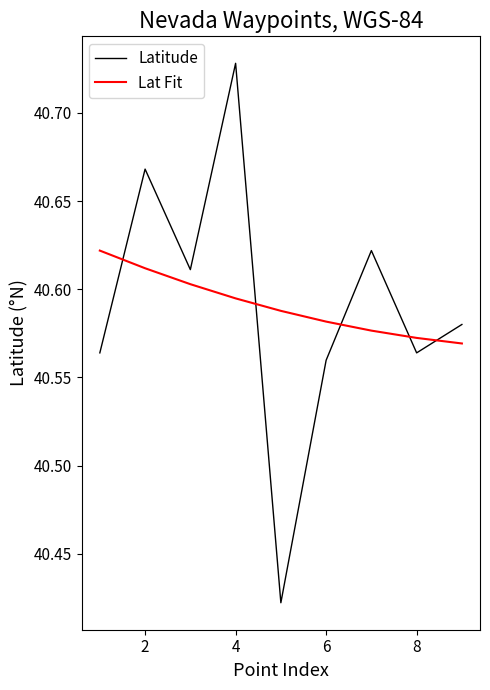

Which series has the largest range (max minus min)?

Latitude